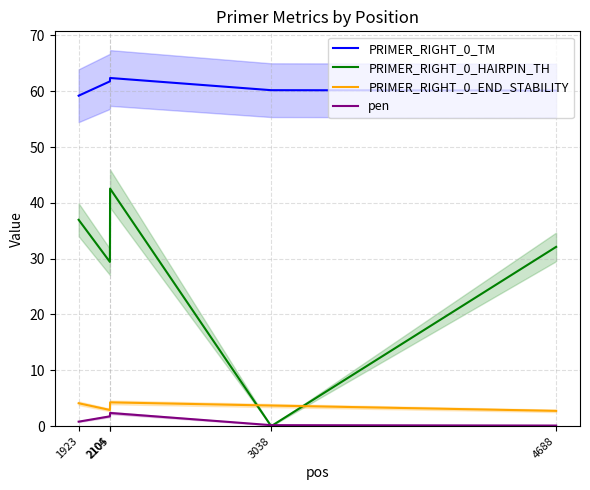

Which series has the widest spread of values?

PRIMER_RIGHT_0_HAIRPIN_TH